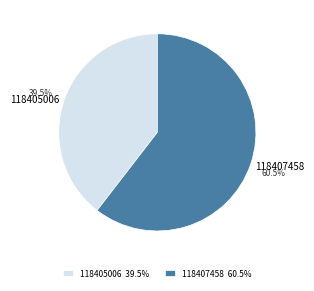

Count the number of slices in the pie.

2